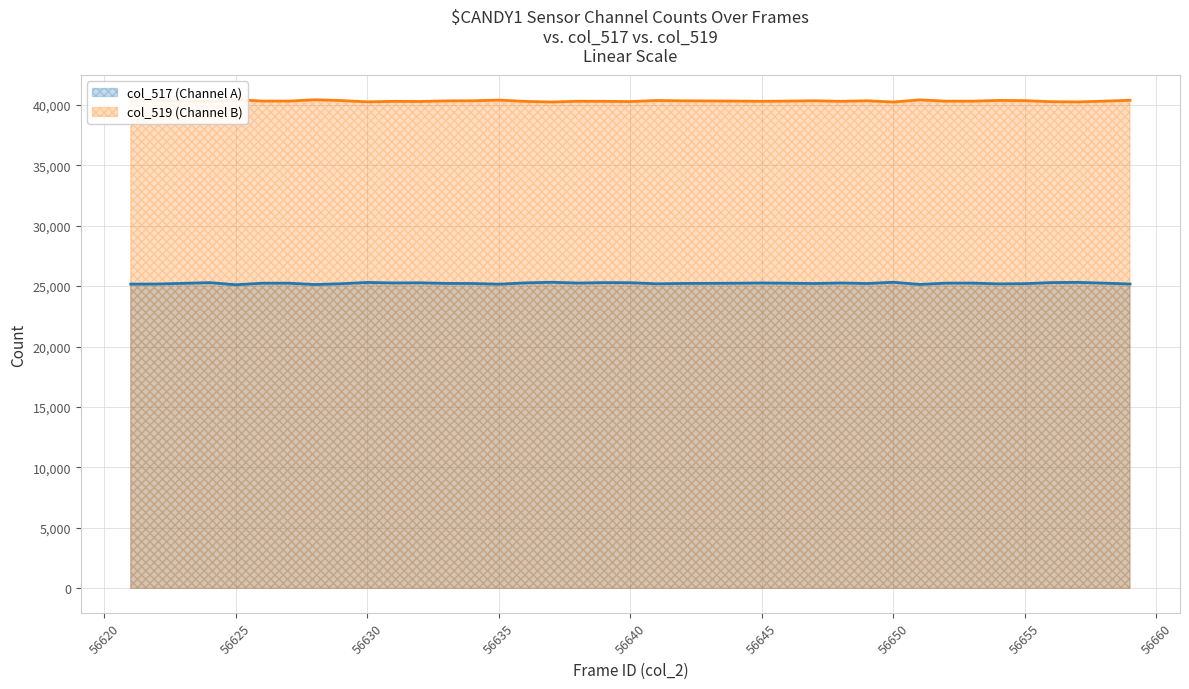

What is the value of the col_519 point at the 4th from the left?

40250